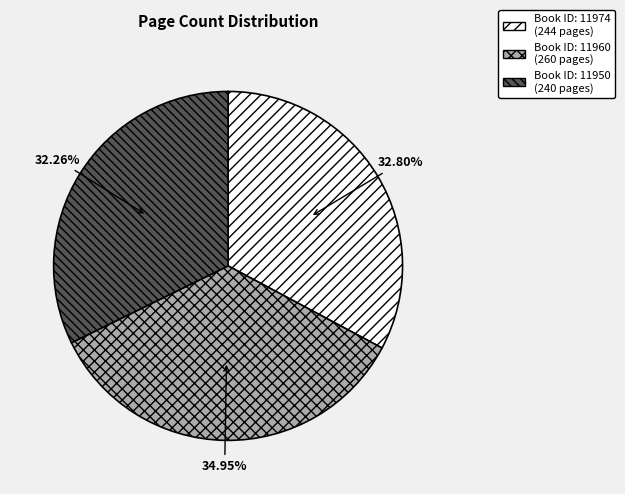

Is there a majority slice in this chart?

No